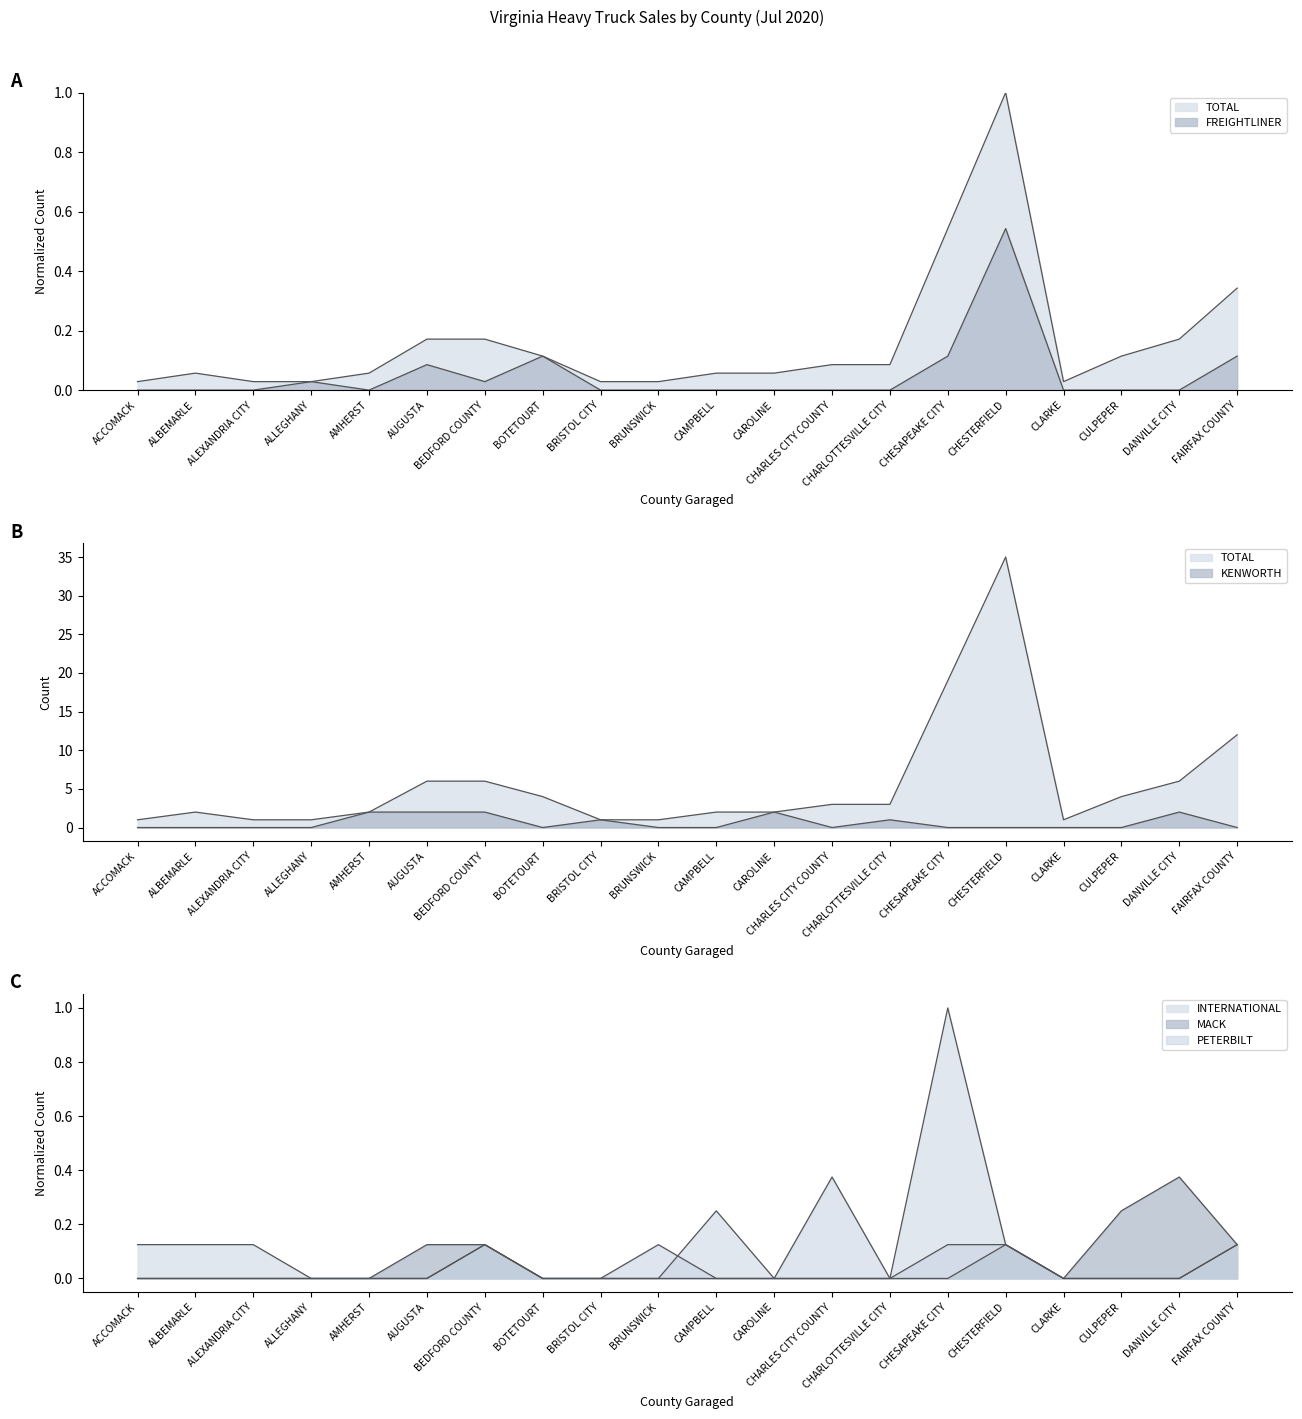

Which label corresponds to the smallest value in the chart?

ACCOMACK